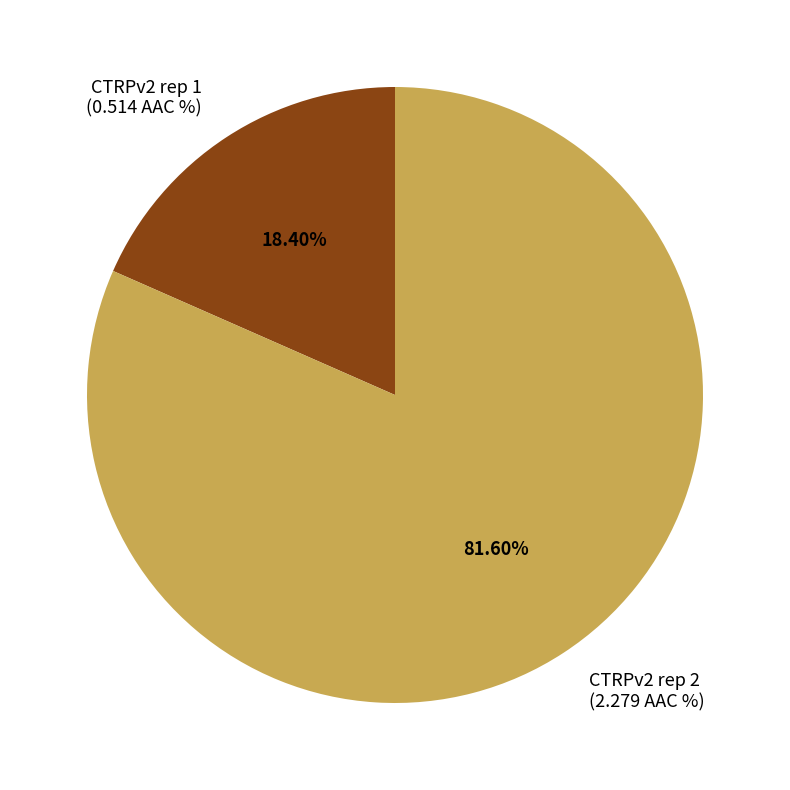

How many segments does this pie chart have?

2